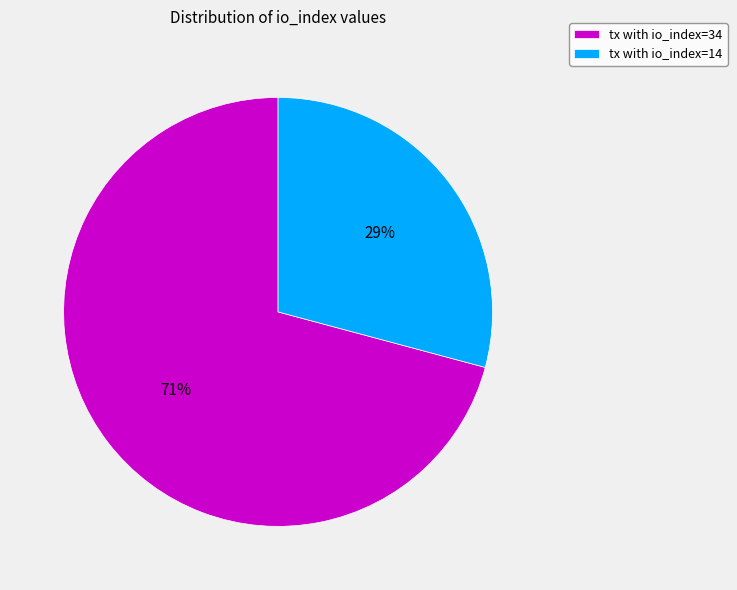

Rank the categories by value from lowest to highest.

tx with io_index=14, tx with io_index=34